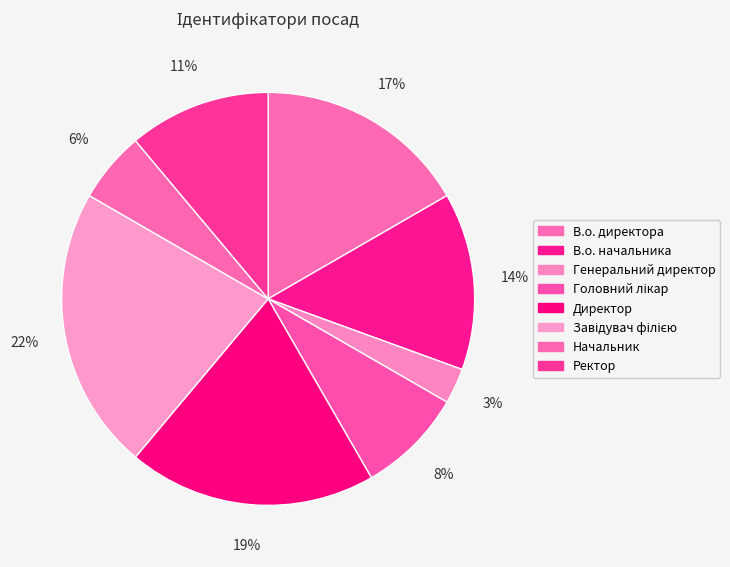

How many slices are in this pie chart?

8